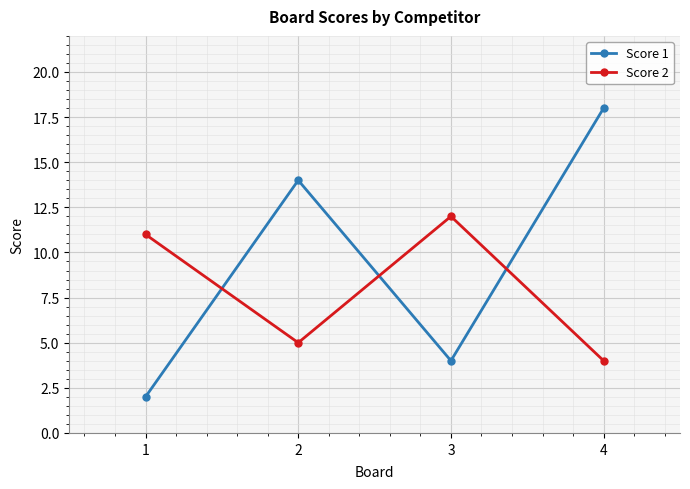

What is the sum of the Score 1 values at 1 and 2?

16